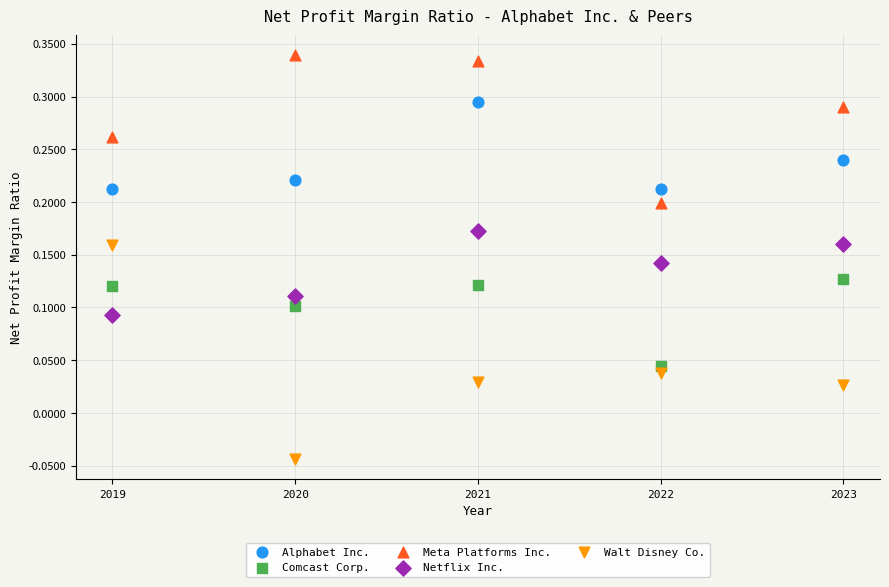

What are all the series names shown in the legend?

Alphabet Inc., Comcast Corp., Meta Platforms Inc., Netflix Inc., Walt Disney Co.